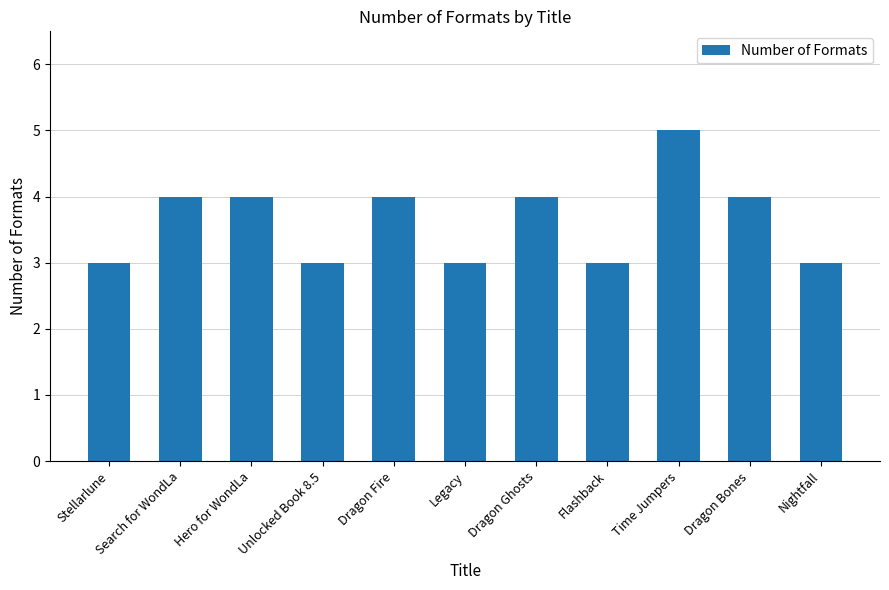

What is the maximum value shown in the chart?

5